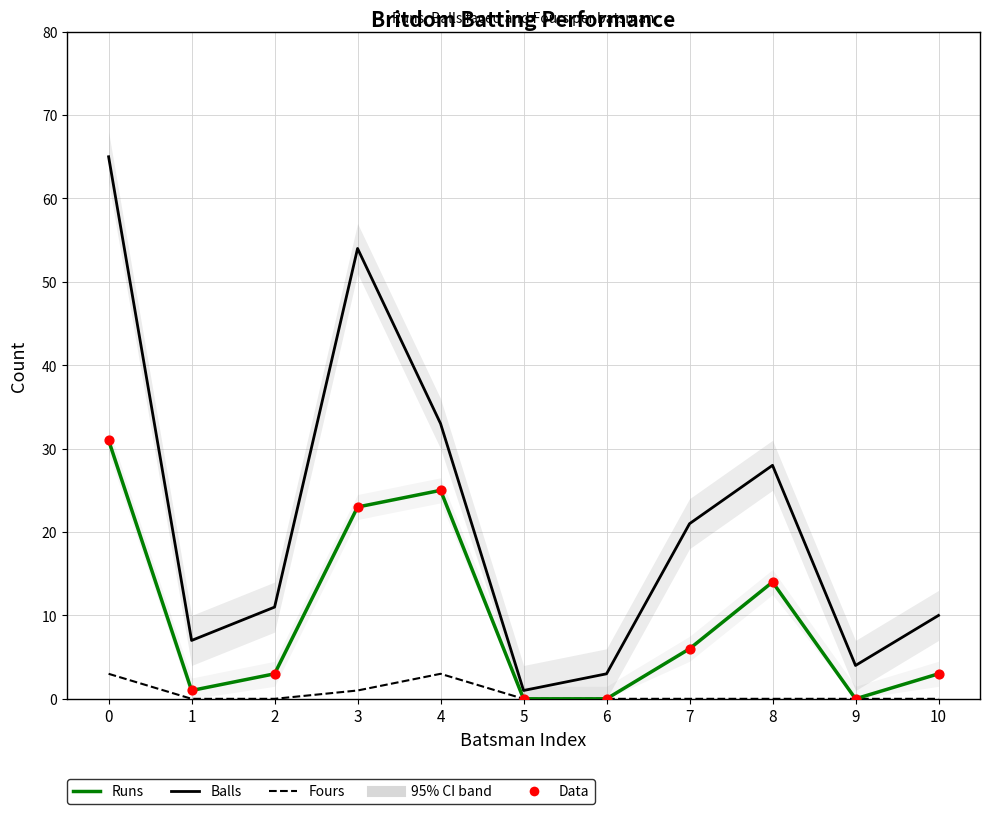

What is the total value across all series at 8?

56